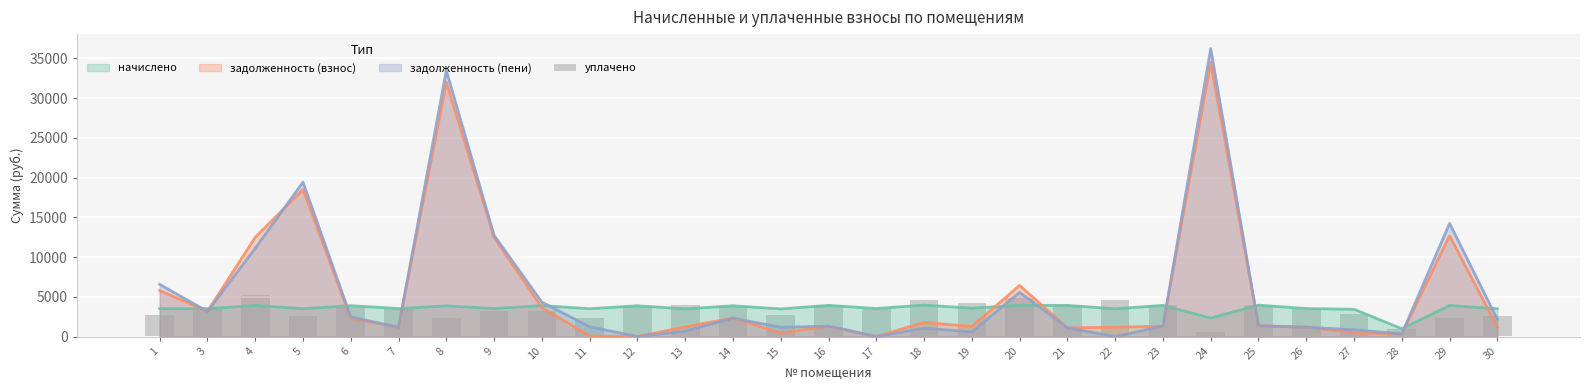

Does the chart contain stacked bars?

No